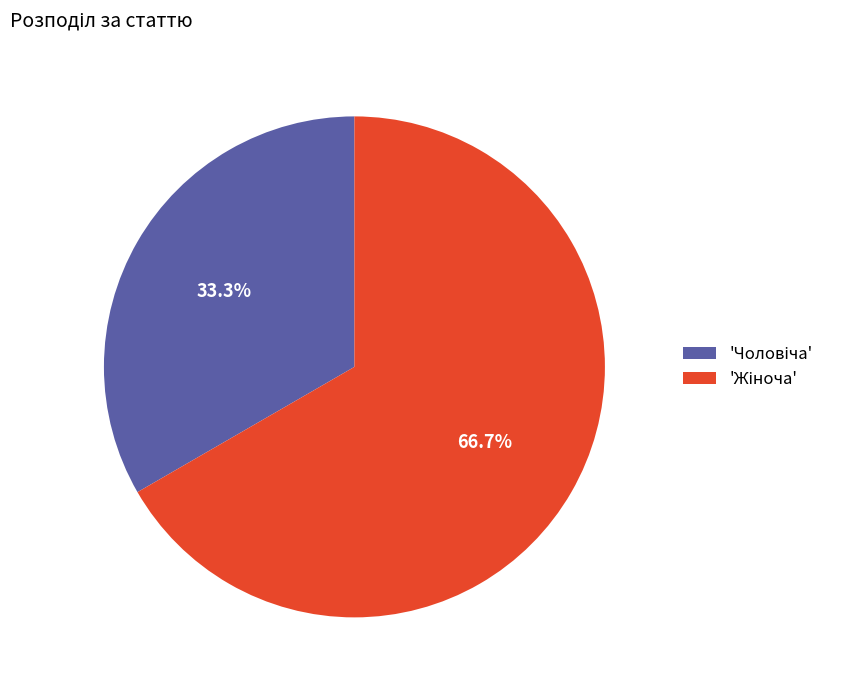

Does any single category account for the majority?

Yes